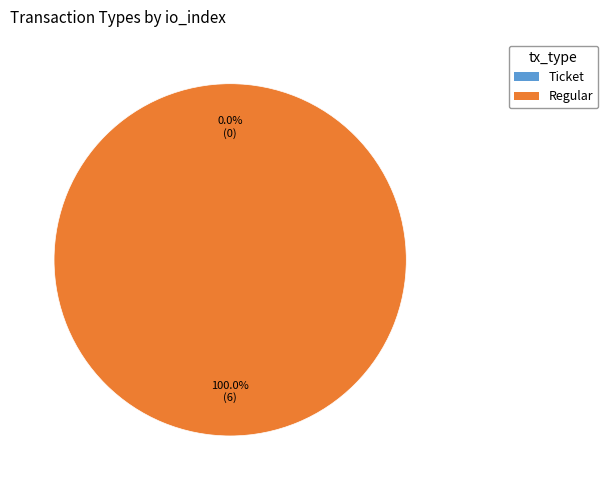

Rank the categories by value from highest to lowest.

Regular, Ticket